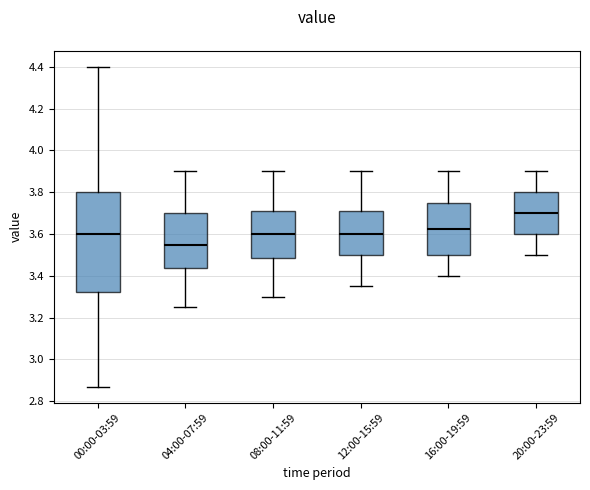

Which box's median line is the lowest?

04:00-07:59